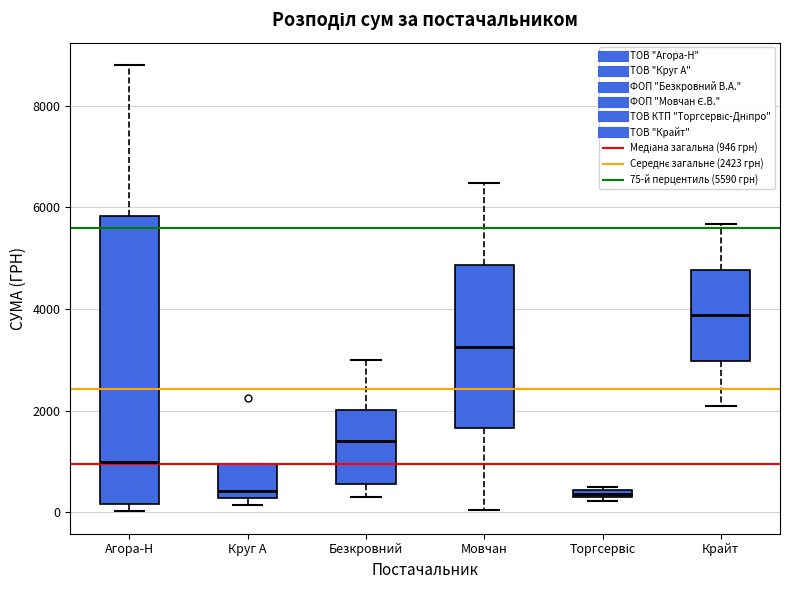

Which box is the tallest, from its lower edge to its upper edge?

Агора-Н